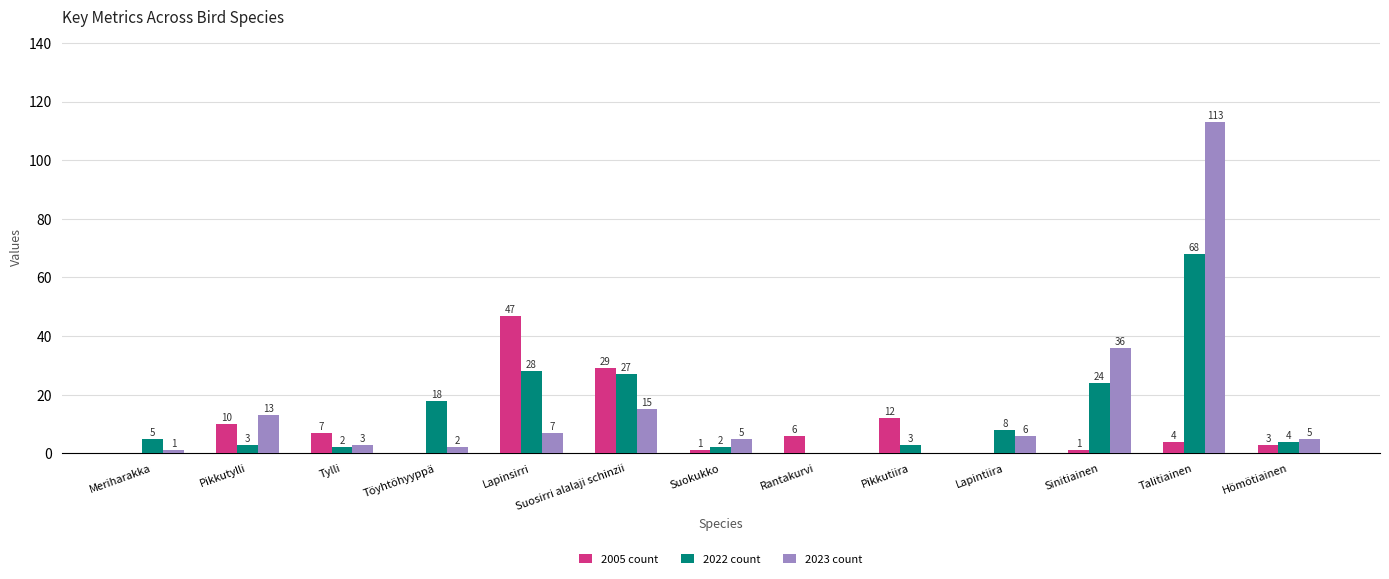

Which series has the largest range (max minus min)?

2023 count